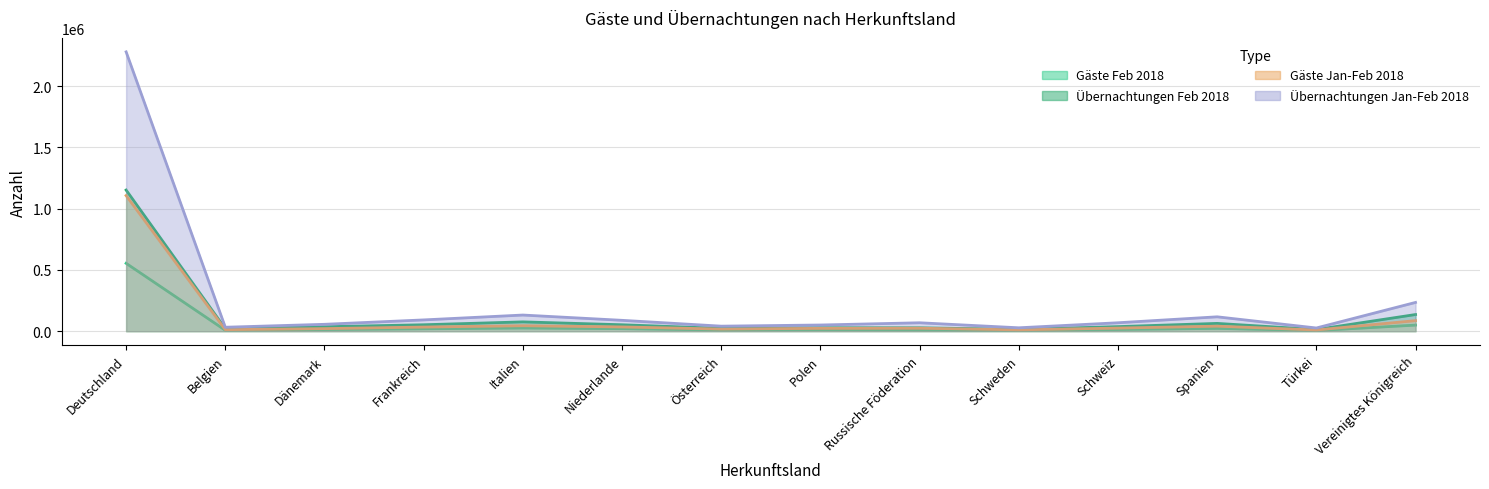

Which series has the largest total across all categories?

Übernachtungen Jan-Feb 2018